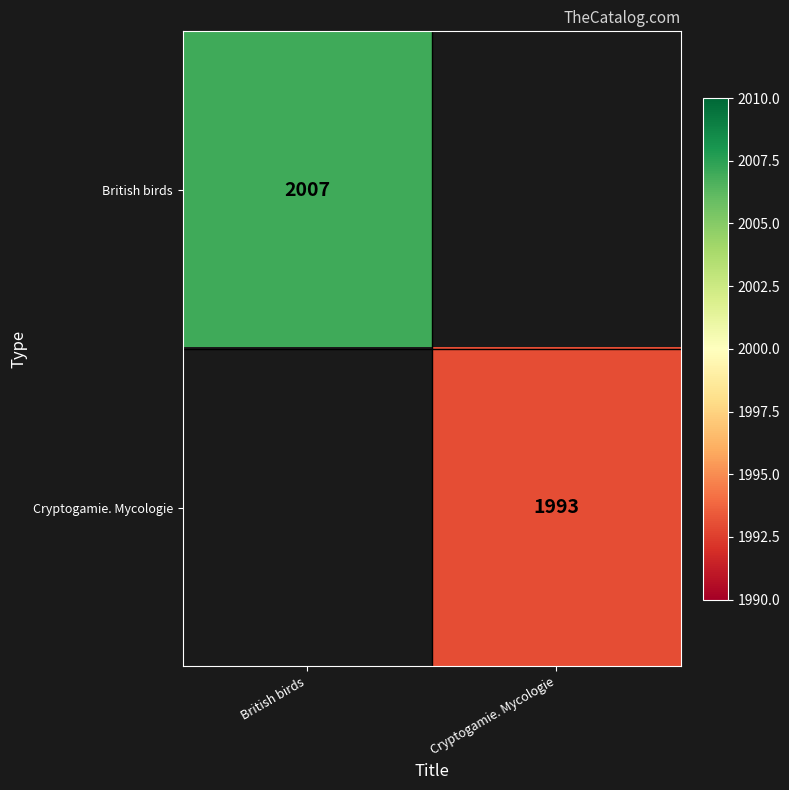

The British birds series shows 2007 at British birds. True or false?

True